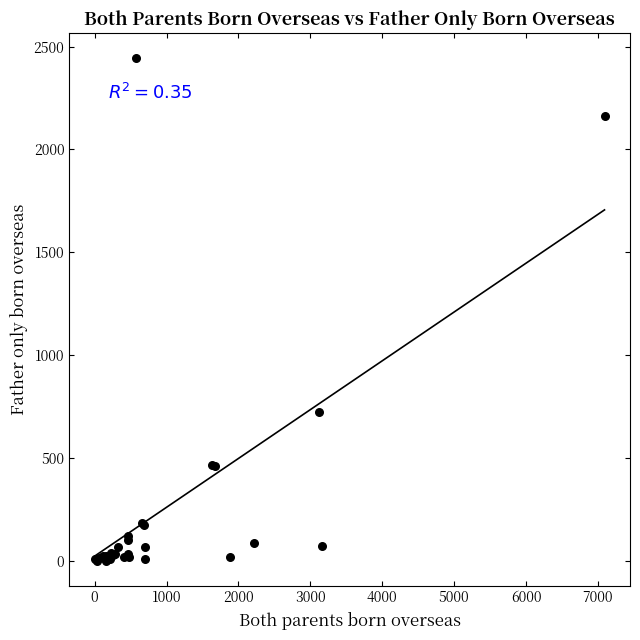

What Y value in the scatter plot is closest to 1222?

725